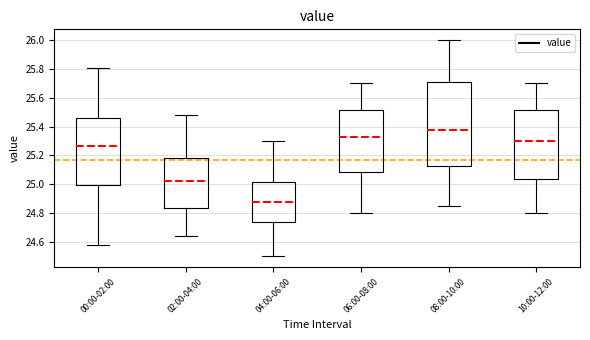

Reading left to right, transcribe this box plot: for each box, give where its median line is, the range the box spans, and where its two whiskers end, as read against the y-axis. The values are not printed on the chart, so give them approximately, as read against the axis.

00:00-02:00: median 25.26, box 25.00 to 25.46, whiskers 24.58 to 25.82
02:00-04:00: median 25.02, box 24.84 to 25.18, whiskers 24.64 to 25.48
04:00-06:00: median 24.88, box 24.74 to 25.02, whiskers 24.50 to 25.30
06:00-08:00: median 25.32, box 25.08 to 25.52, whiskers 24.80 to 25.70
08:00-10:00: median 25.38, box 25.12 to 25.72, whiskers 24.86 to 26.00
10:00-12:00: median 25.30, box 25.04 to 25.52, whiskers 24.80 to 25.70